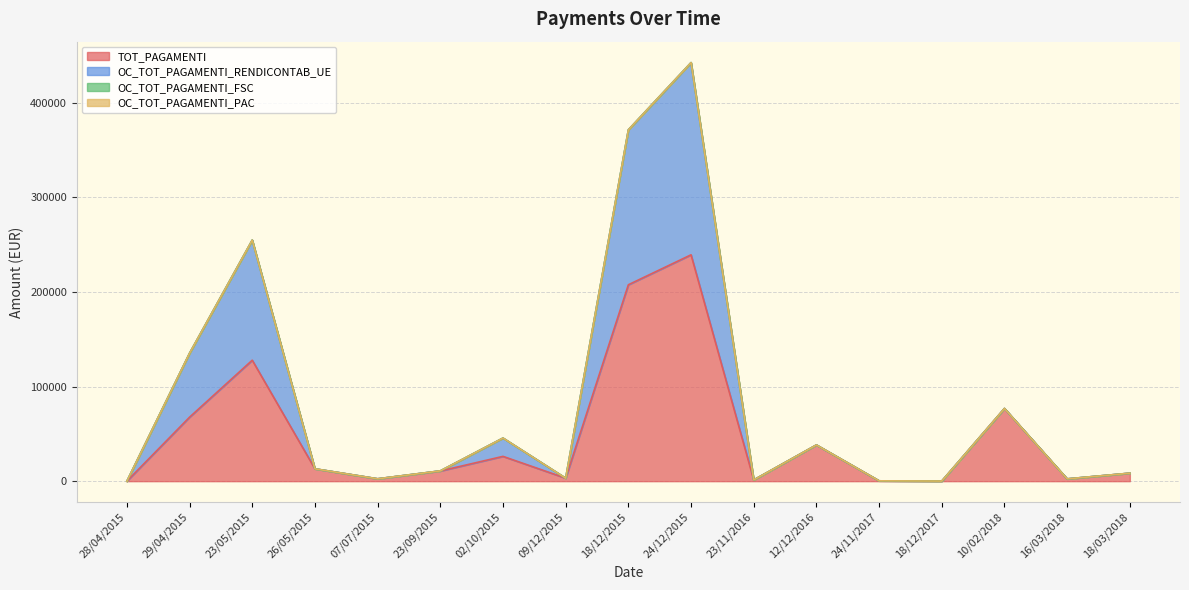

Is it true that TOT_PAGAMENTI equals 739.3 at 23/11/2016?

False